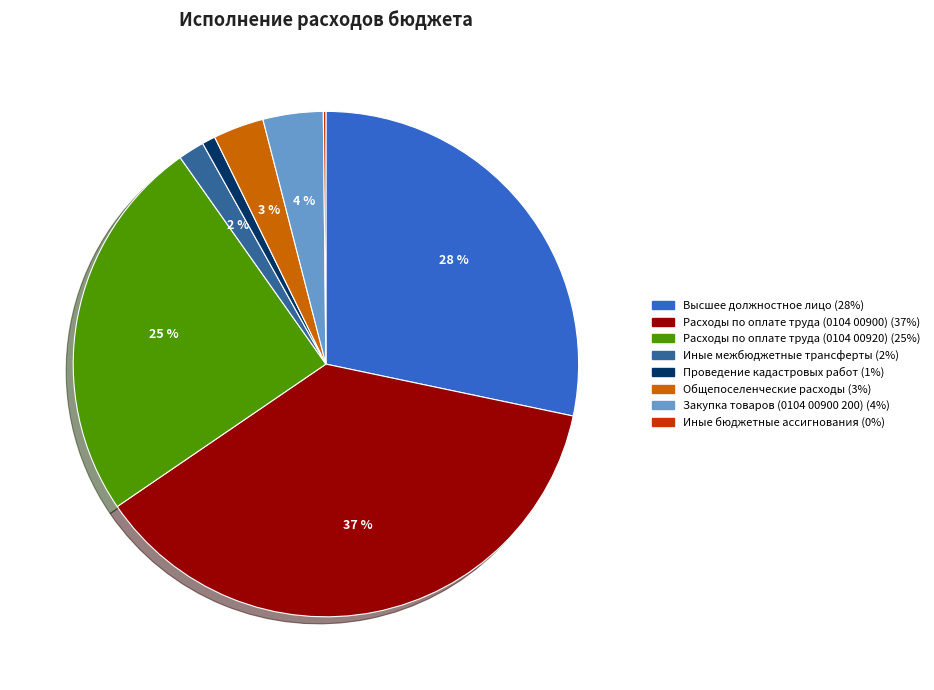

To the nearest percent, what is the difference between the largest and smallest slice percentages?

37%